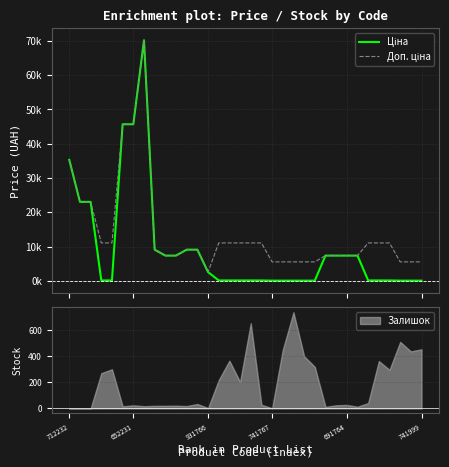

What is the difference between the maximum and minimum values in the Доп. ціна series?

67635.6